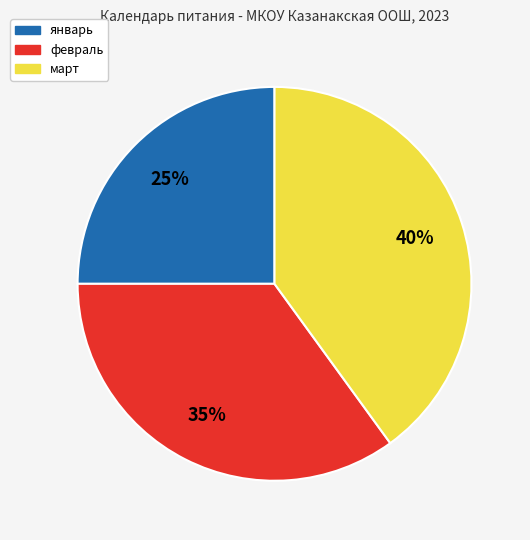

True or false: январь accounts for 15% of the total.

False